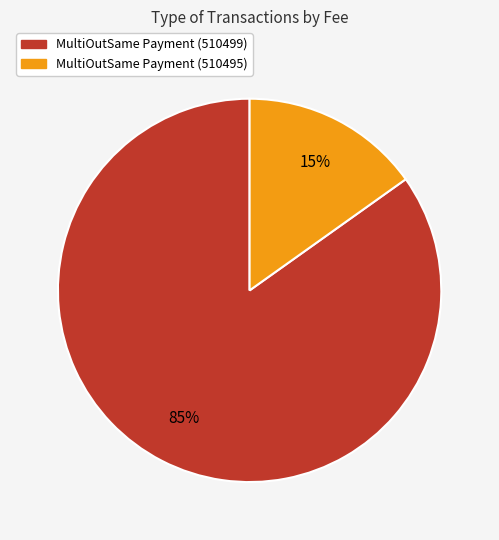

The MultiOutSame Payment (510499) slice represents 85% of the pie. True or false?

True